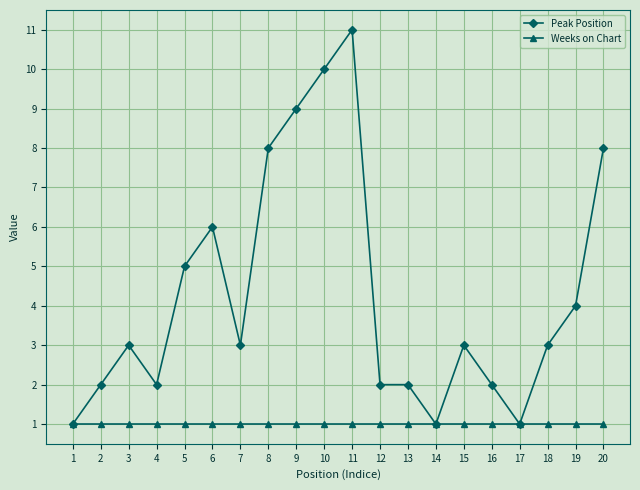

Which series has the largest total across all categories?

Peak Position